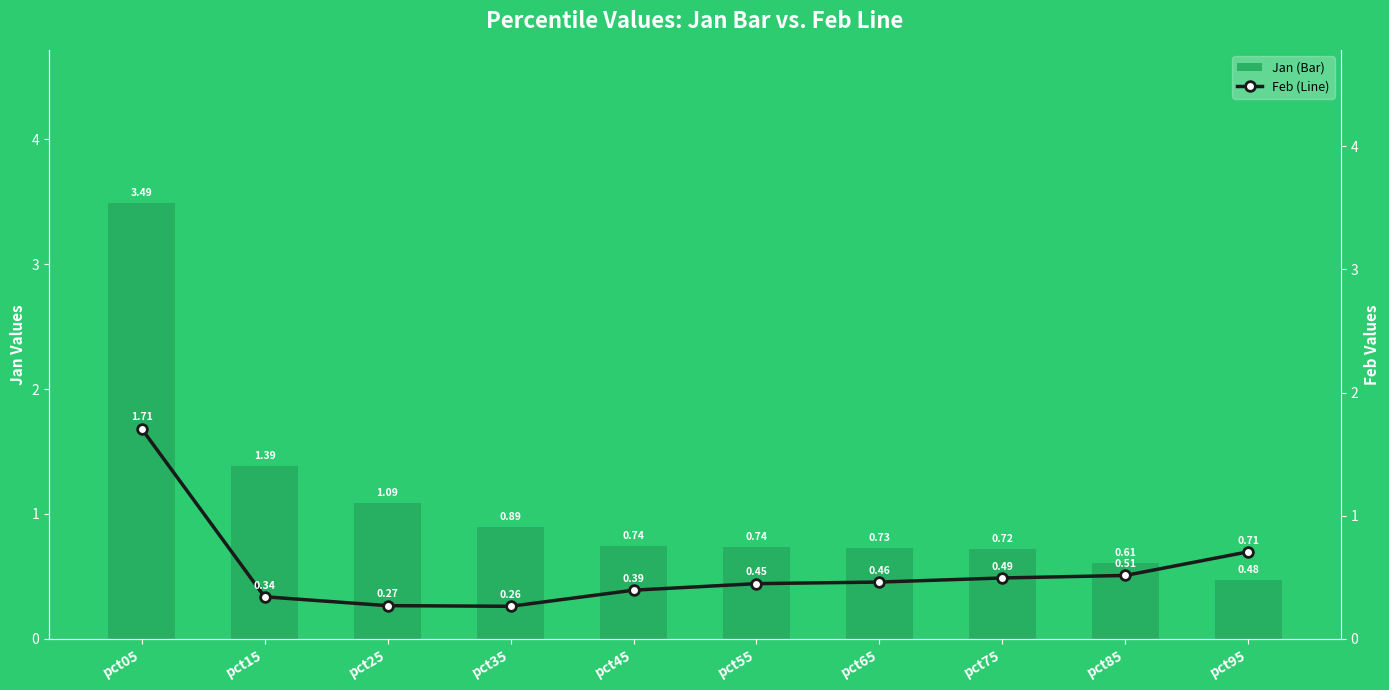

Which category has the highest value in the Jan (Bar) series?

pct05